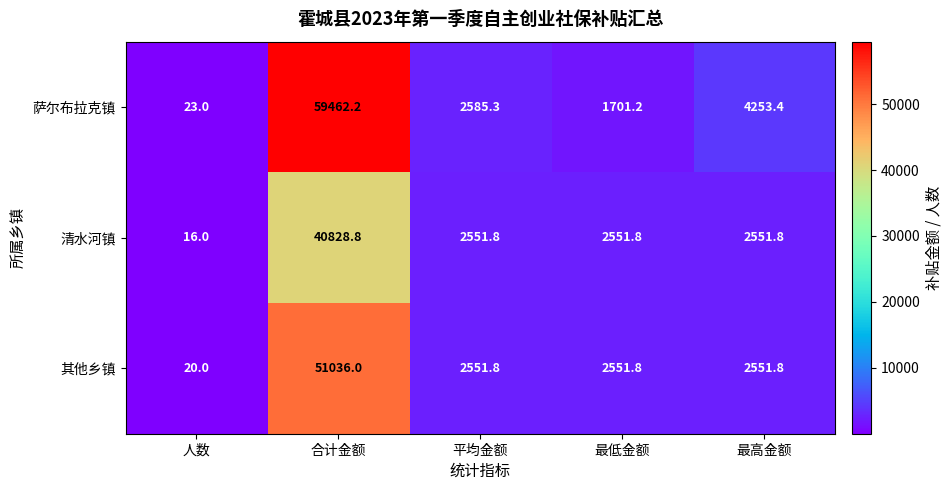

Which series changed the most between 人数 and 合计金额?

萨尔布拉克镇